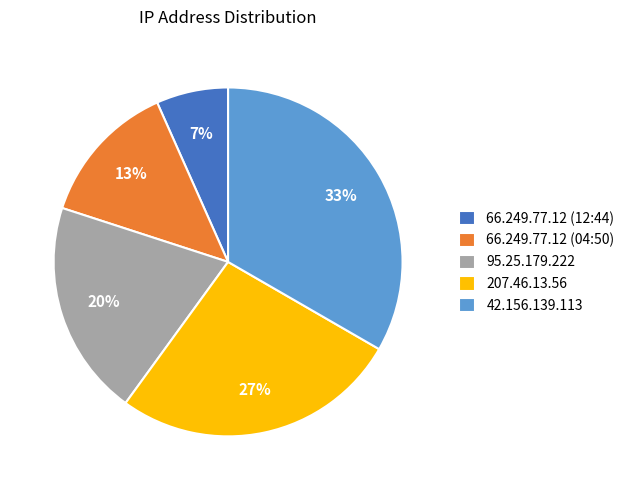

What percentage is the 66.249.77.12 (12:44) slice, to the nearest percent?

7%